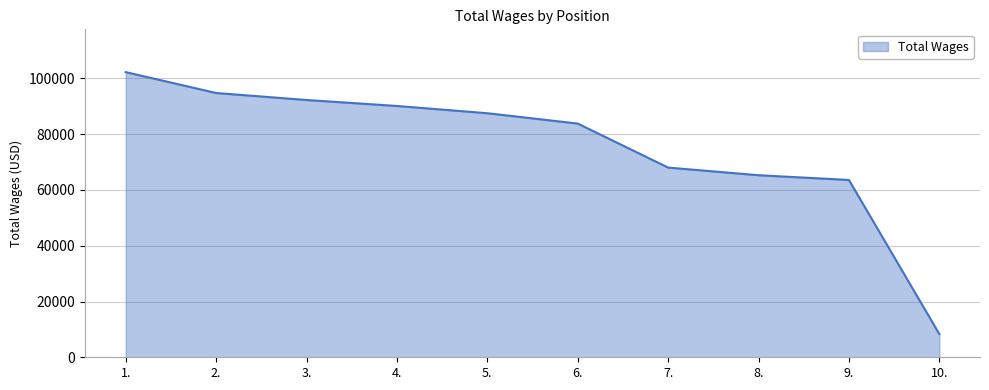

Reading right to left, list all the values displayed in this chart.

10.=8341	9.=63592	8.=65290	7.=68036	6.=83820	5.=87523	4.=90126	3.=92270	2.=94778	1.=102273